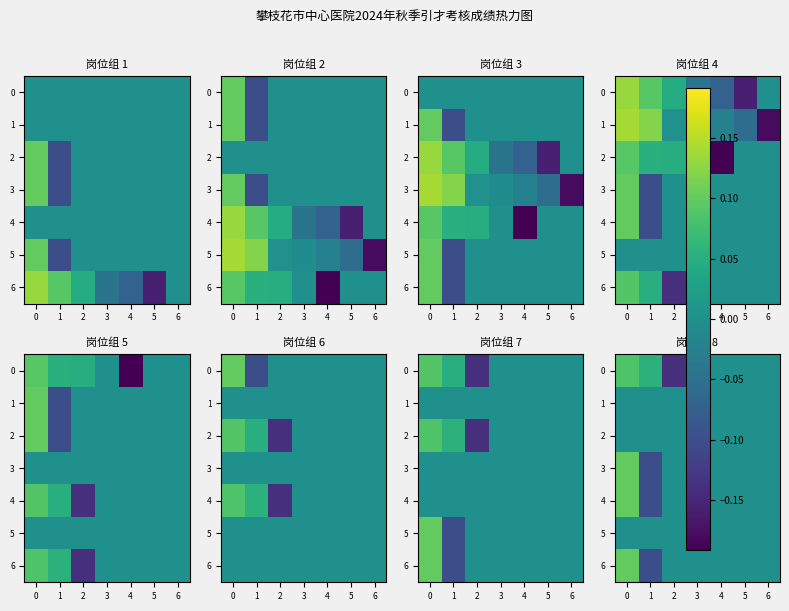

Where is 6 nearest to the value 0?

2